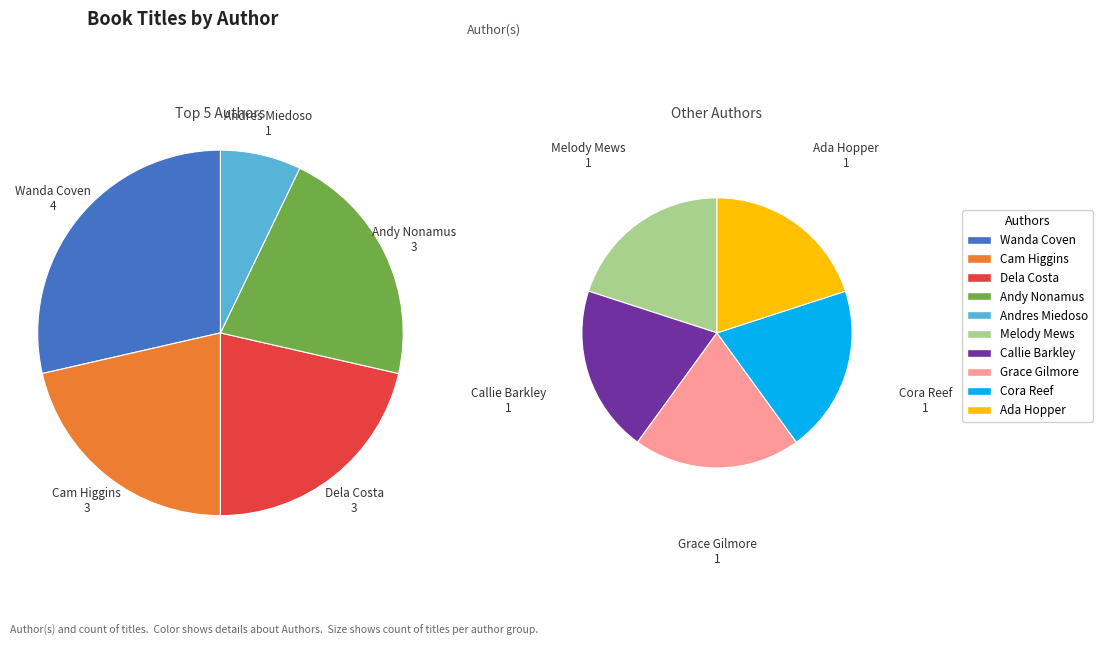

How many slices are in this pie chart?

10